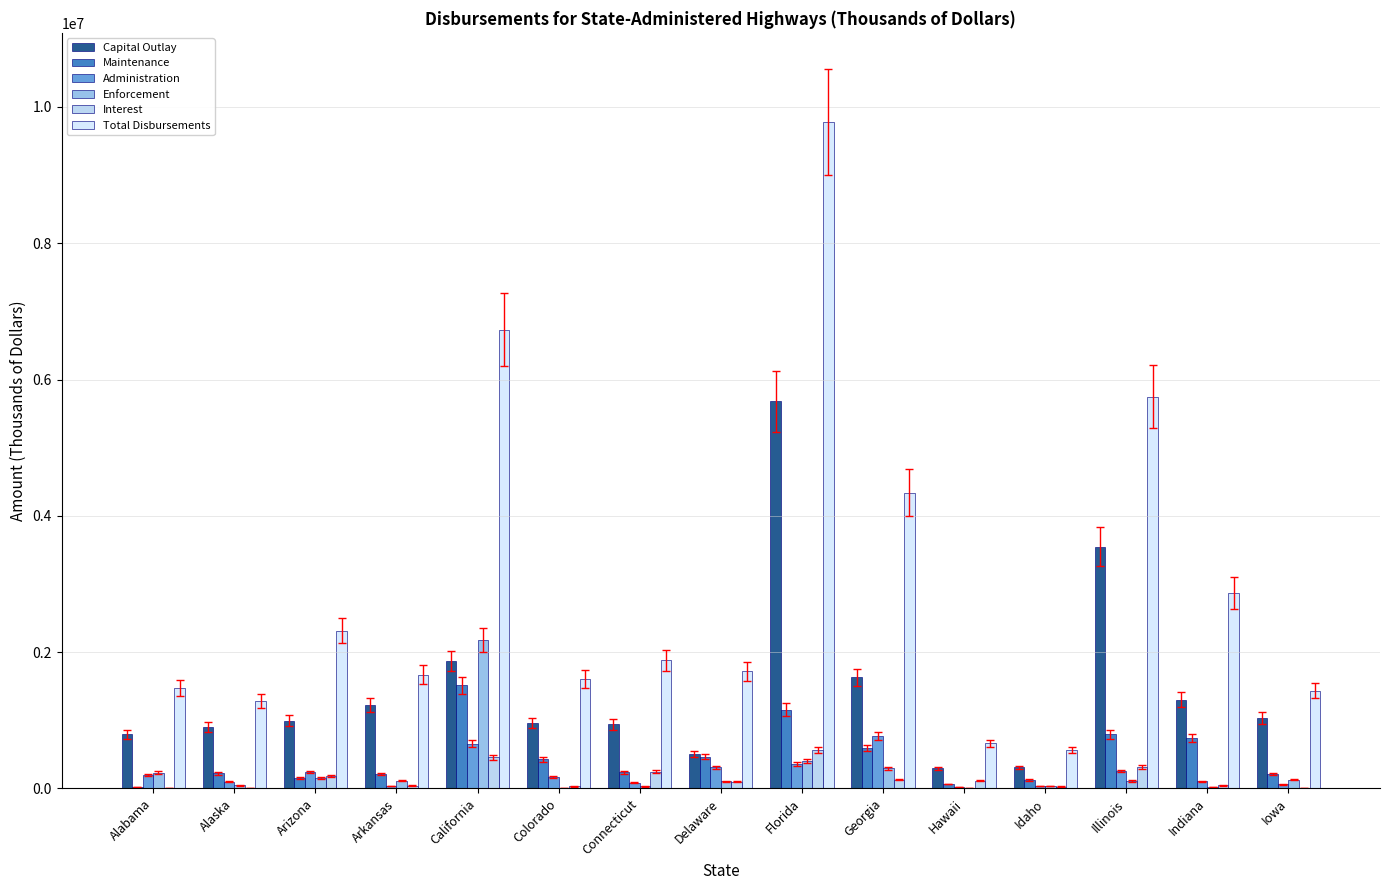

At which label is Capital Outlay closest to 2985632?

Illinois